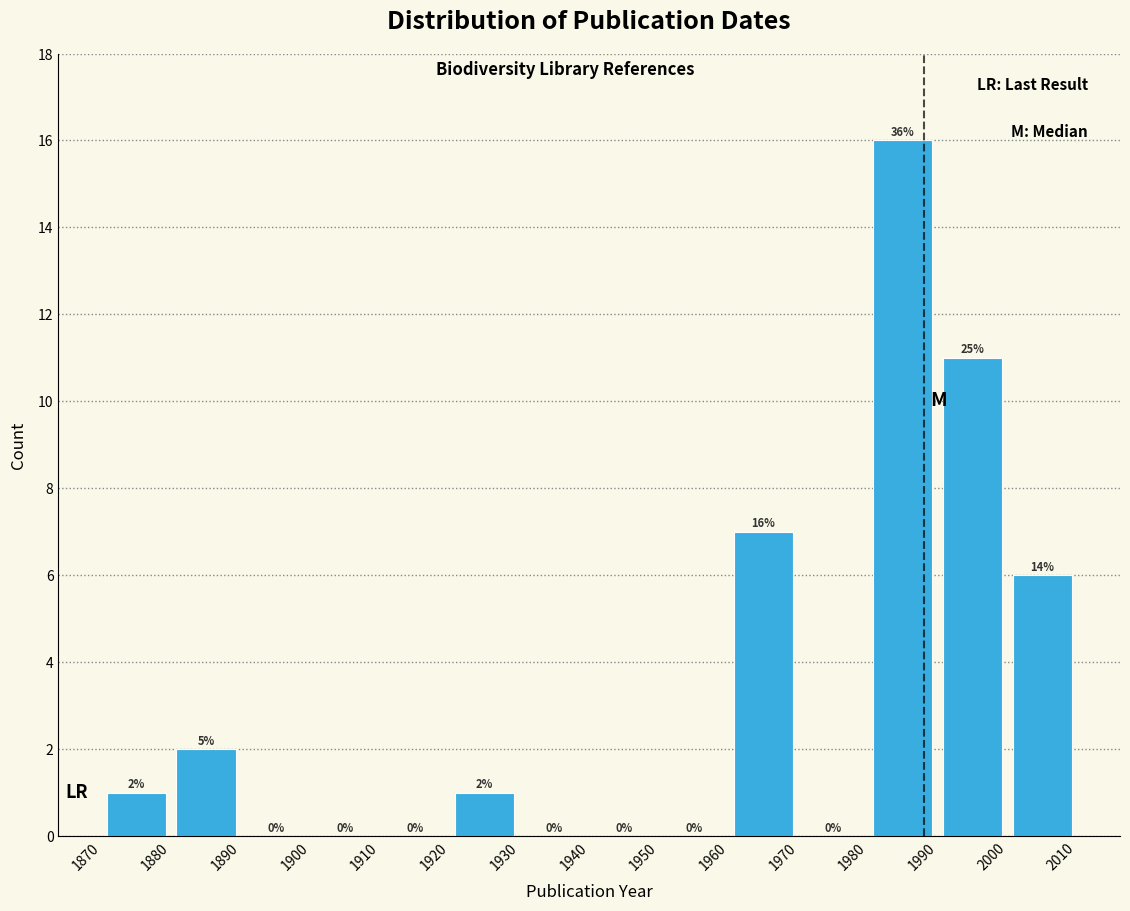

Over which range of the x-axis is the bar tallest?

1980 to 1990